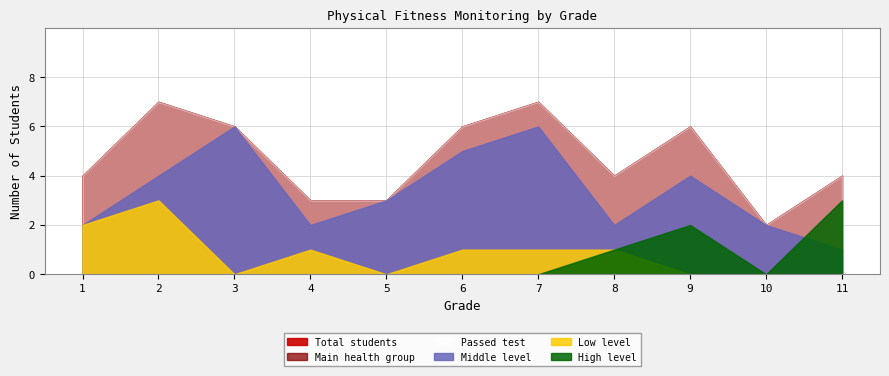

Is it true that Total equals 3 at 3?

False